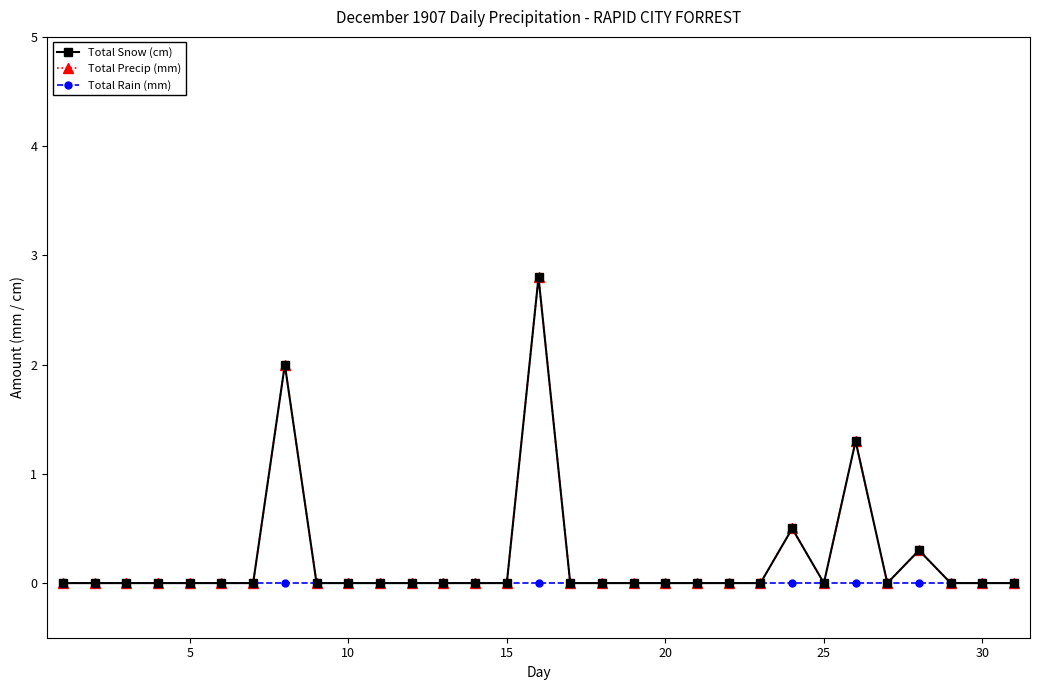

Does the chart have visible grid lines?

No